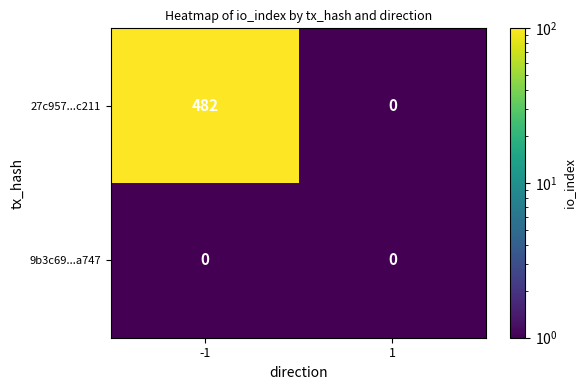

Reading left to right, what are all the values shown in this chart?

27c957...c211: 482	0
9b3c69...a747: 0	0